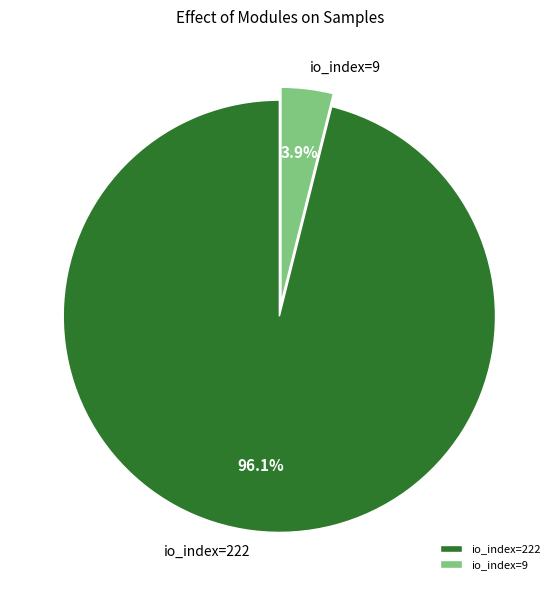

What percentage do io_index=9 and io_index=222 together represent?

100.0%